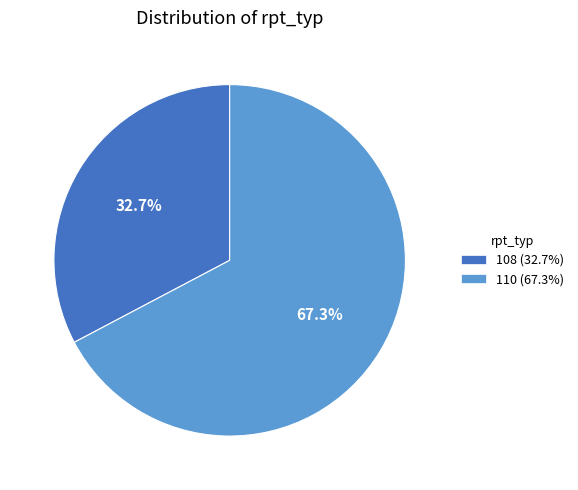

What is the largest slice in the pie chart?

110